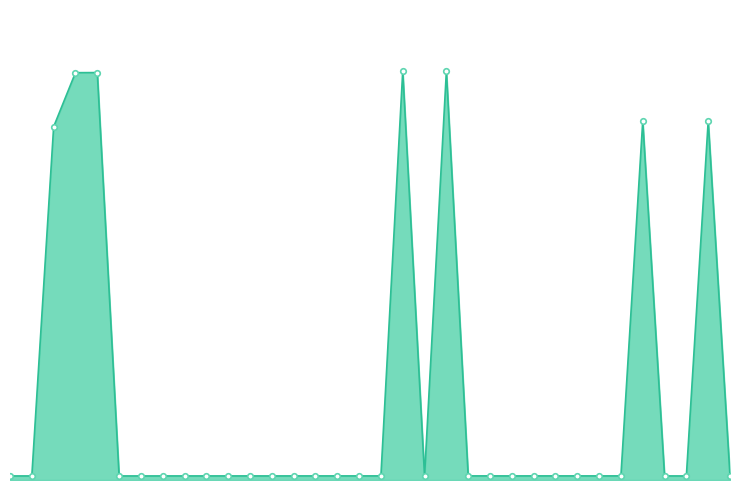

Does the chart have visible grid lines?

No